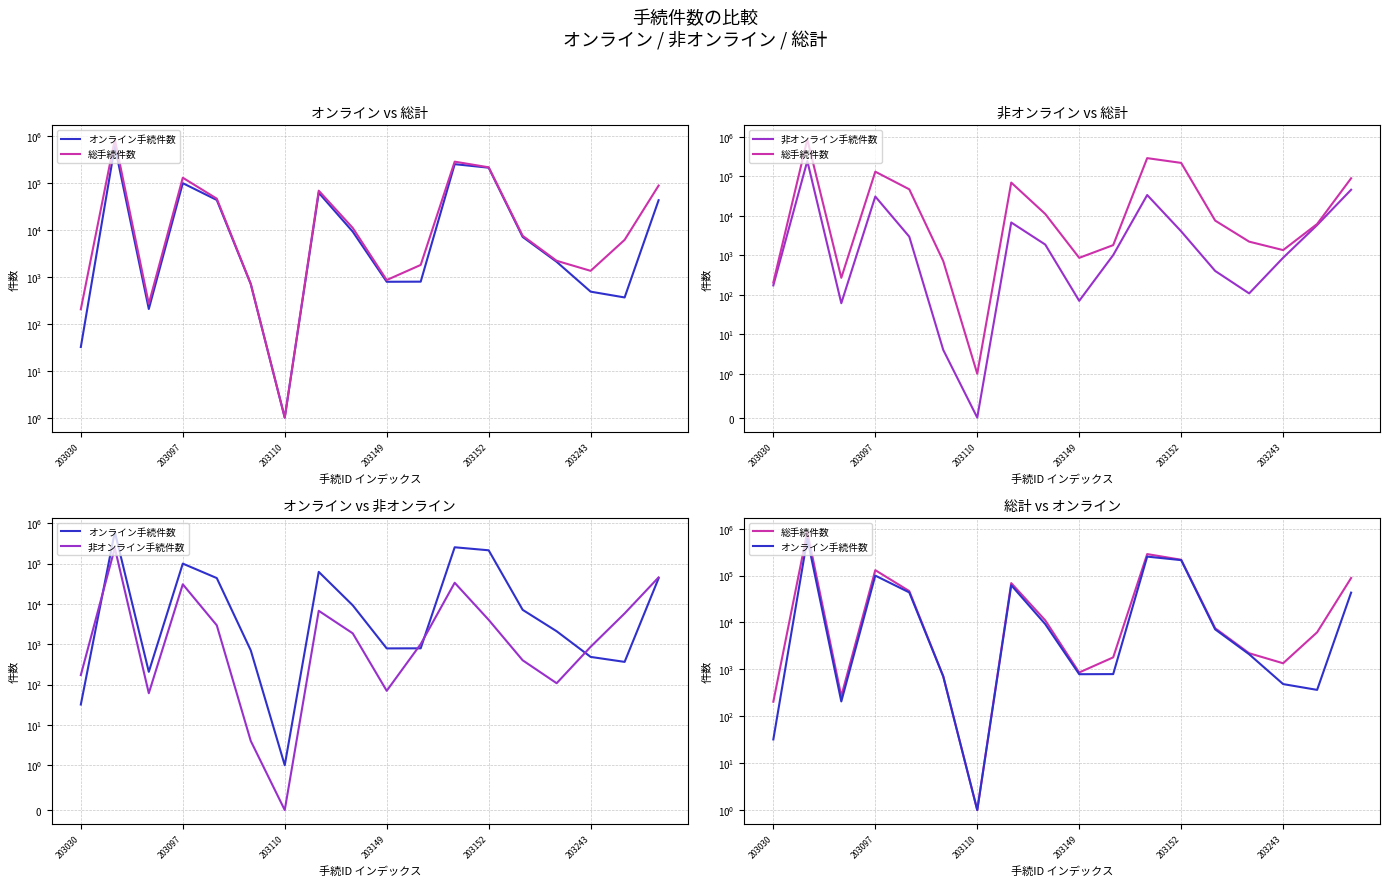

At how many categories does at least one series exceed 719466?

1